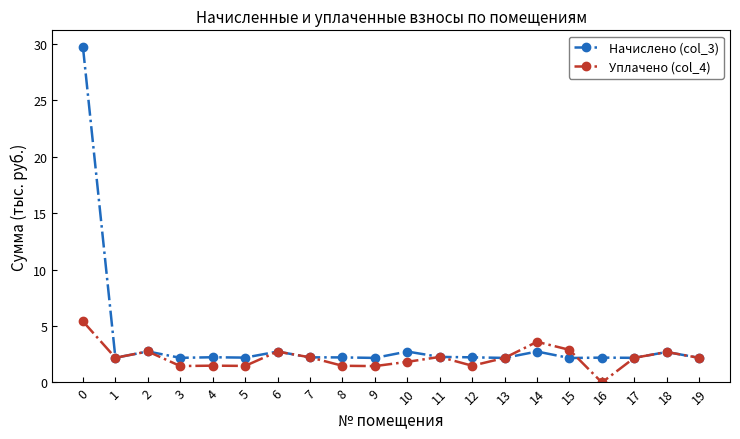

Rank the series by their average value, from lowest to highest.

Уплачено (col_4), Начислено (col_3)